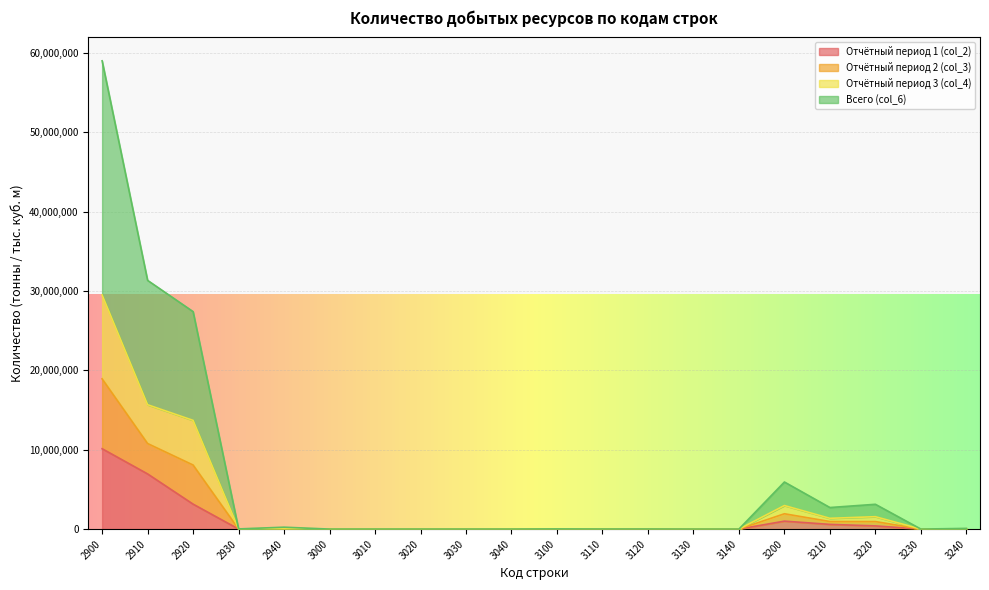

True or false: col_3 and col_6 cross at least once.

False